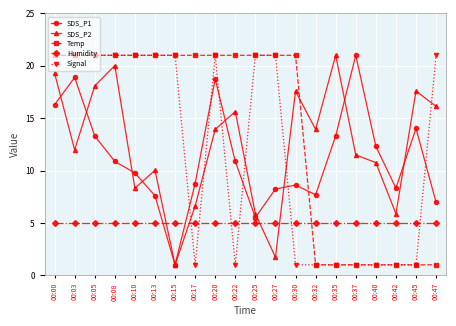

Which series changed the most between 00:20 and 00:25?

SDS_P1